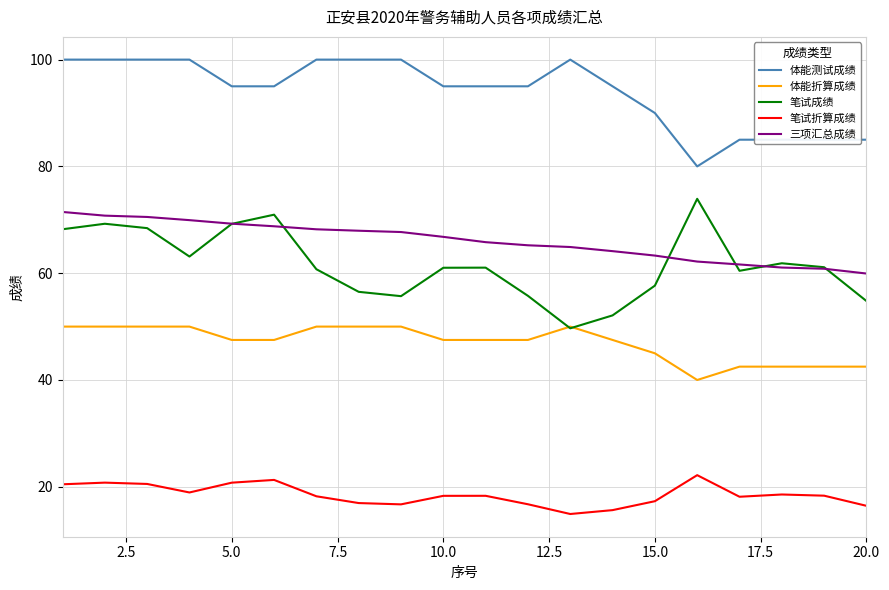

Which series has the largest total across all categories?

体能测试成绩